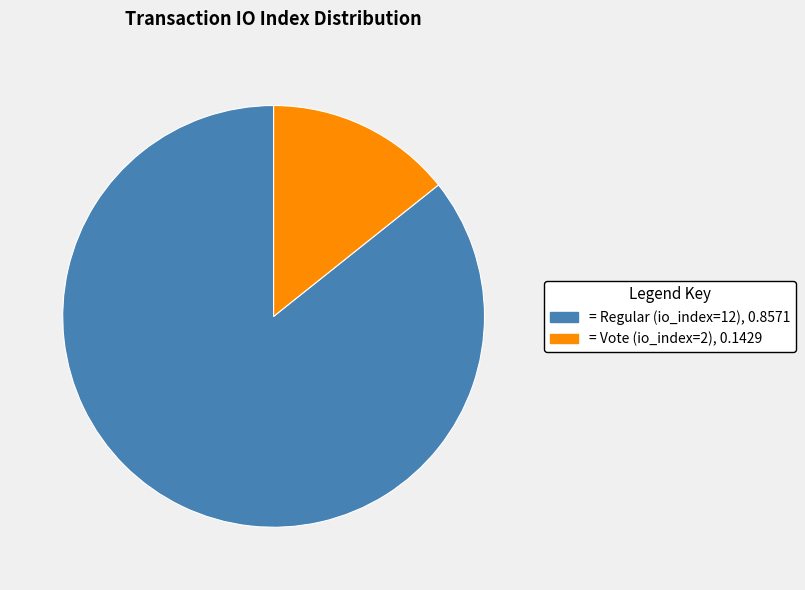

Which category has the biggest portion of the pie?

= Regular (io_index=12), 0.8571